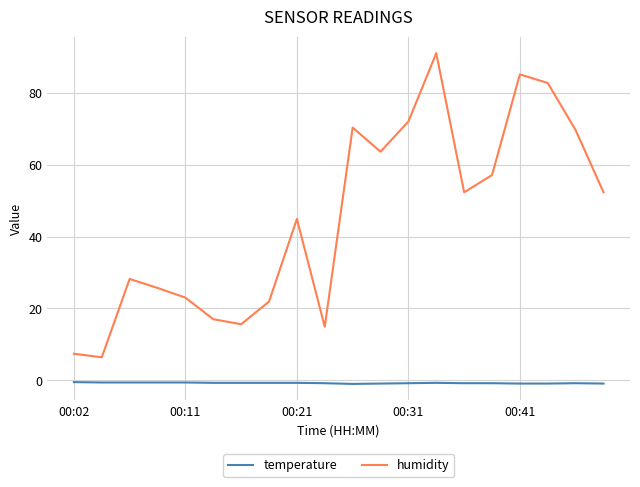

List the series in order of their overall mean, lowest first.

temperature, humidity